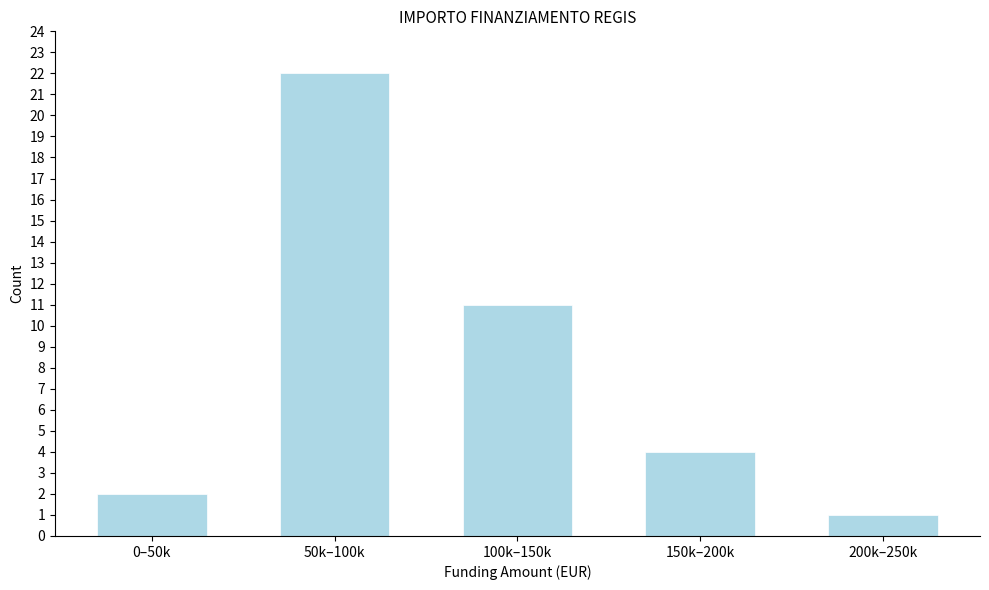

Reading left to right, transcribe all the data shown in this chart.

0–50k=2	50k–100k=22	100k–150k=11	150k–200k=4	200k–250k=1